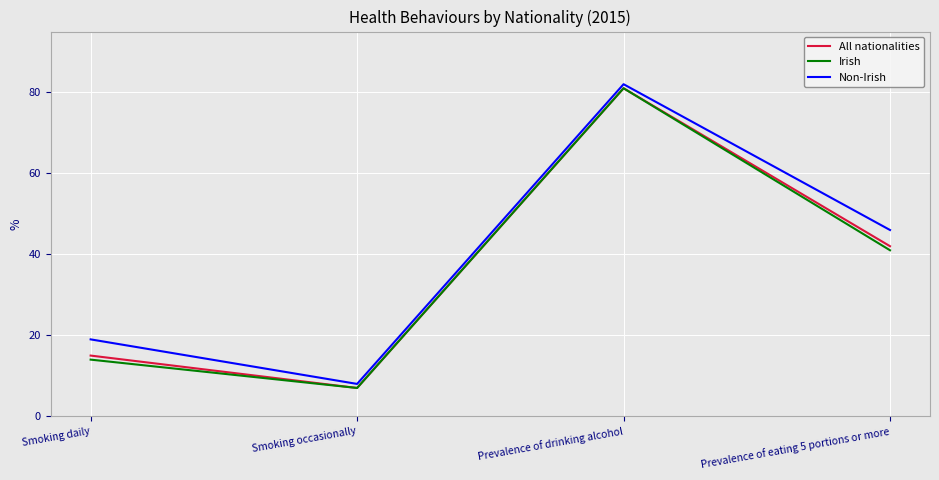

The All nationalities series shows 15 at Smoking daily. True or false?

True